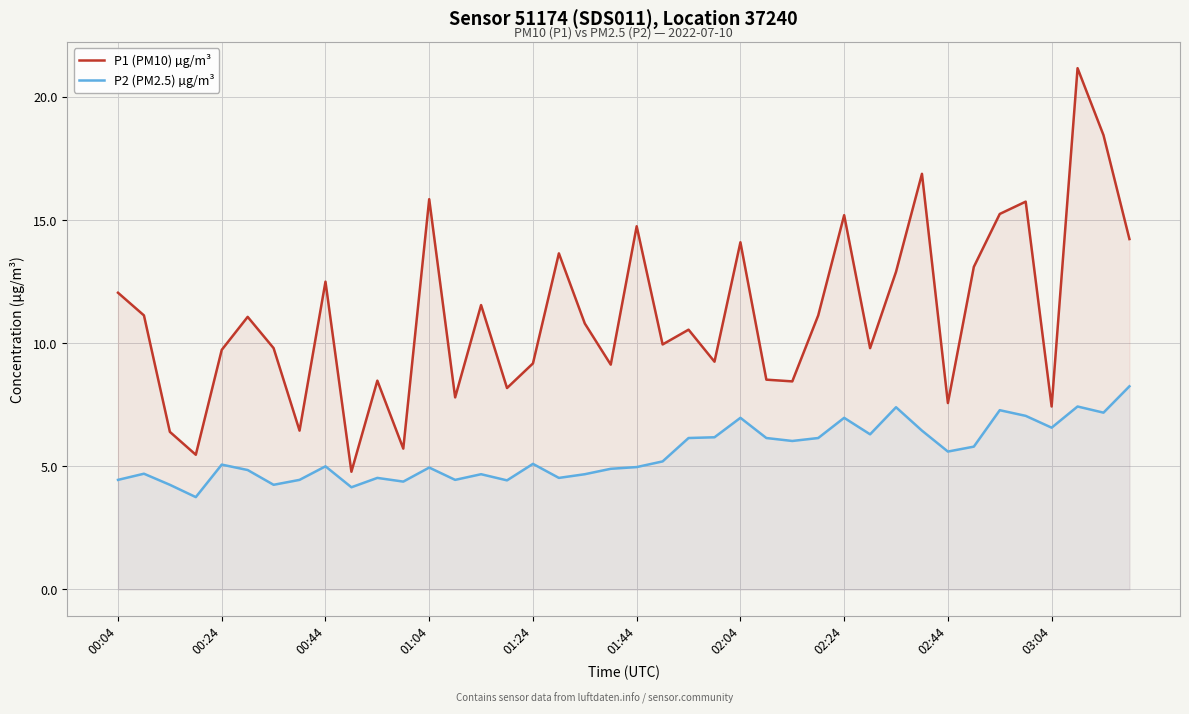

How many interior local valleys does the P1 (PM10) µg/m³ series have?

13